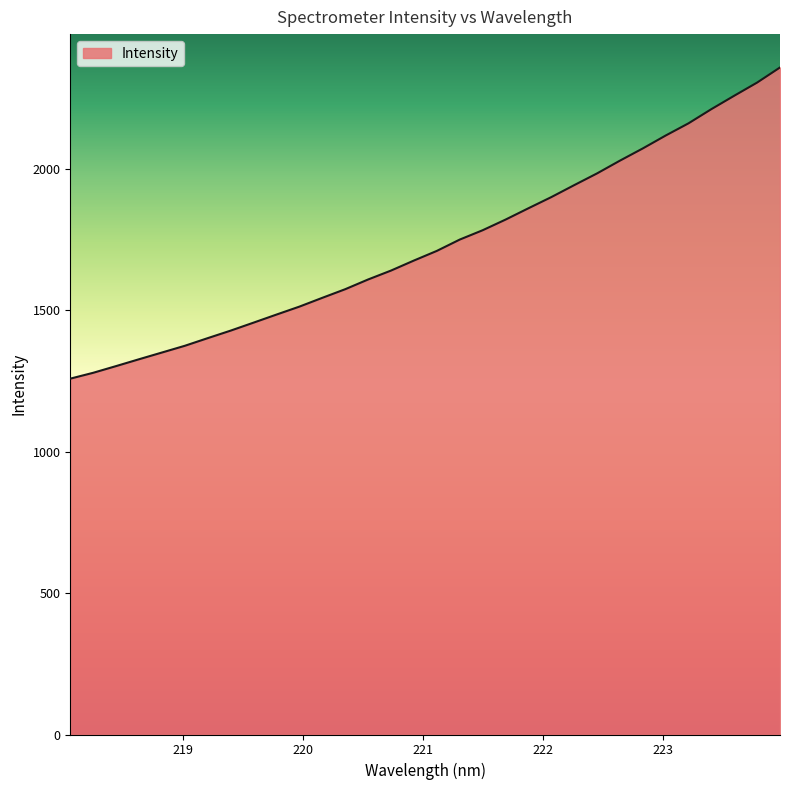

What is the difference between the maximum and minimum values?

1099.7